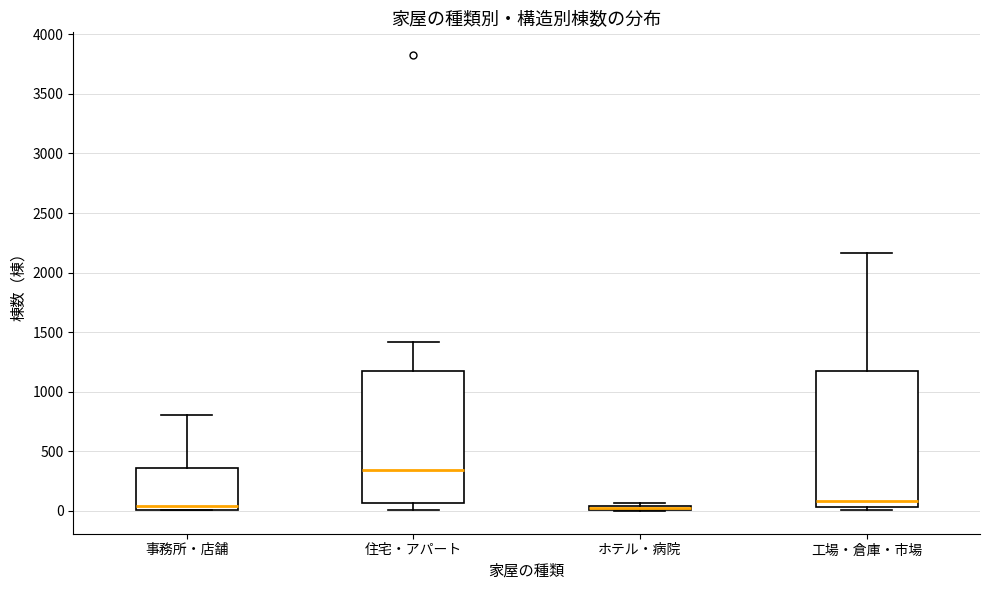

Where is the lower edge of the box for 事務所・店舗 on the y-axis? The values are not printed on the chart, so give them approximately, as read against the axis.

0